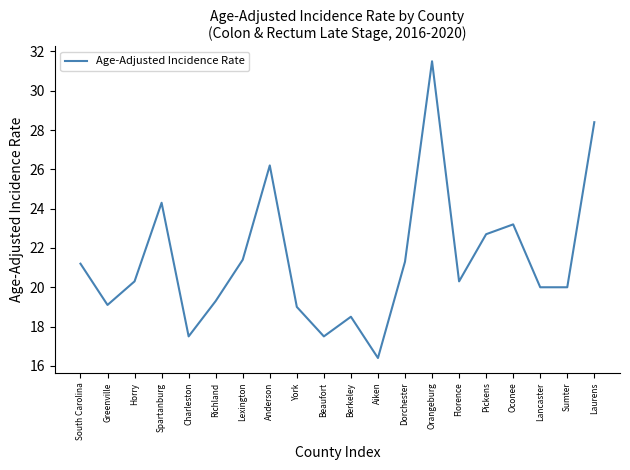

At which label does the data first exceed 20?

South Carolina